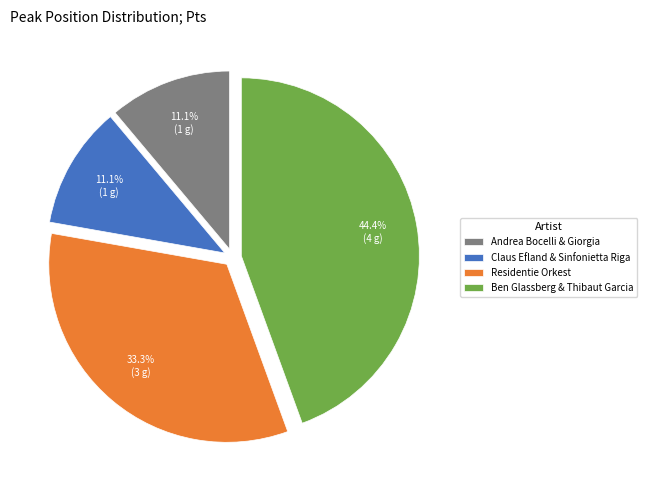

Count the number of slices in the pie.

4